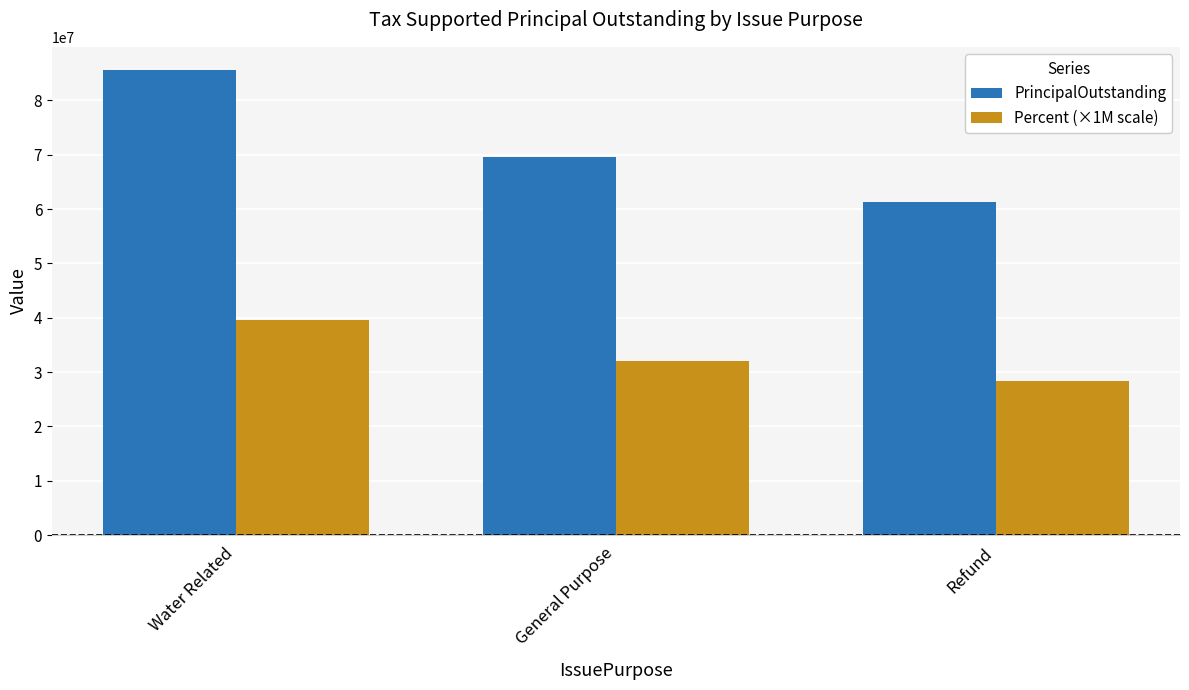

What is the value of the PrincipalOutstanding bar at the 2nd from the left?

69490000.0